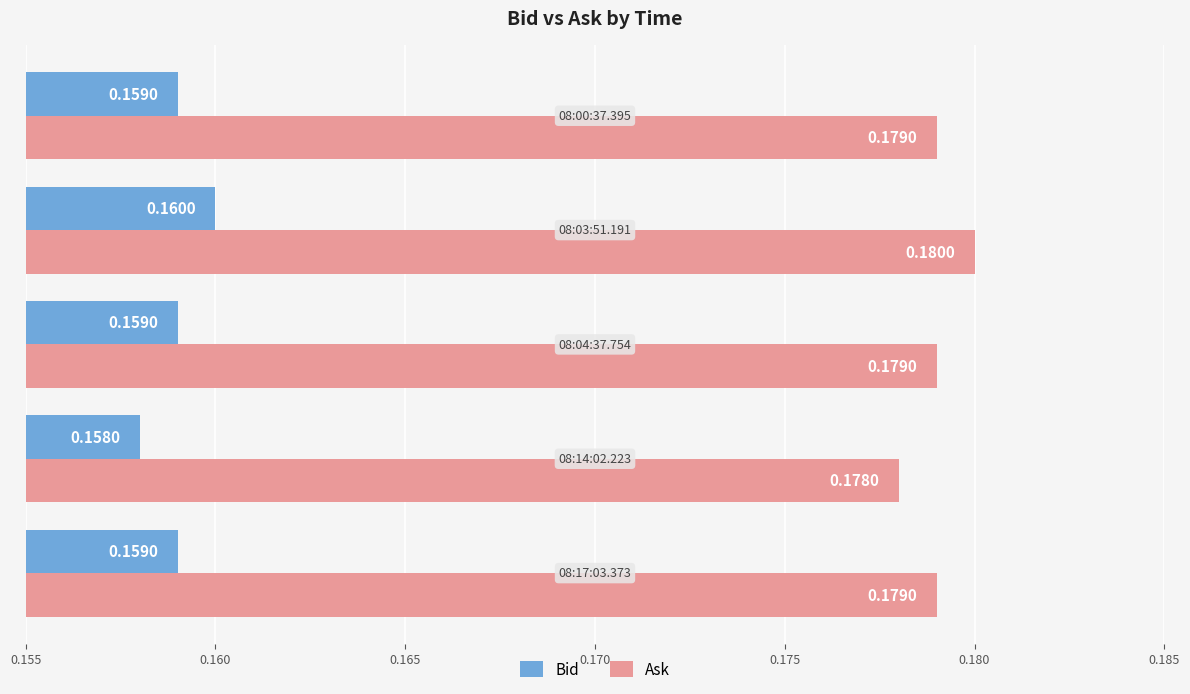

At how many categories does at least one series exceed 0?

5